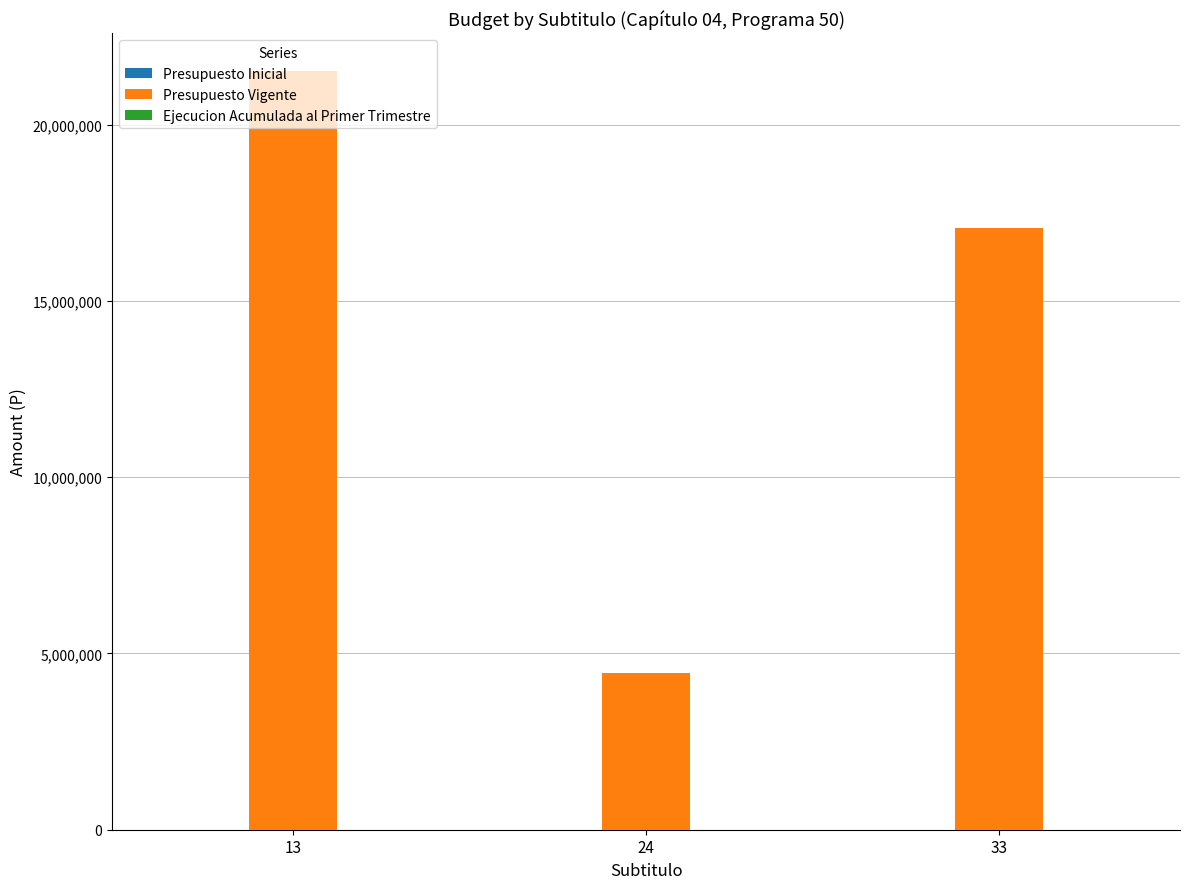

Which has a higher value, 33 or 24?

33